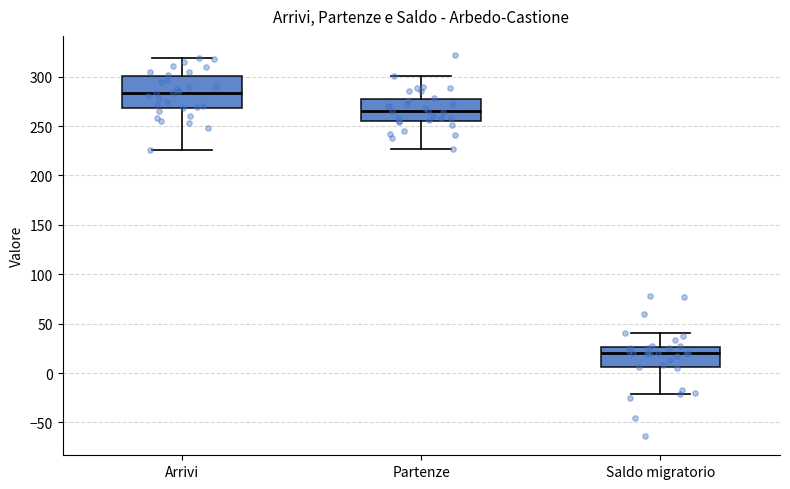

Where does the median line of the box for Arrivi sit on the y-axis? The values are not printed on the chart, so give them approximately, as read against the axis.

285